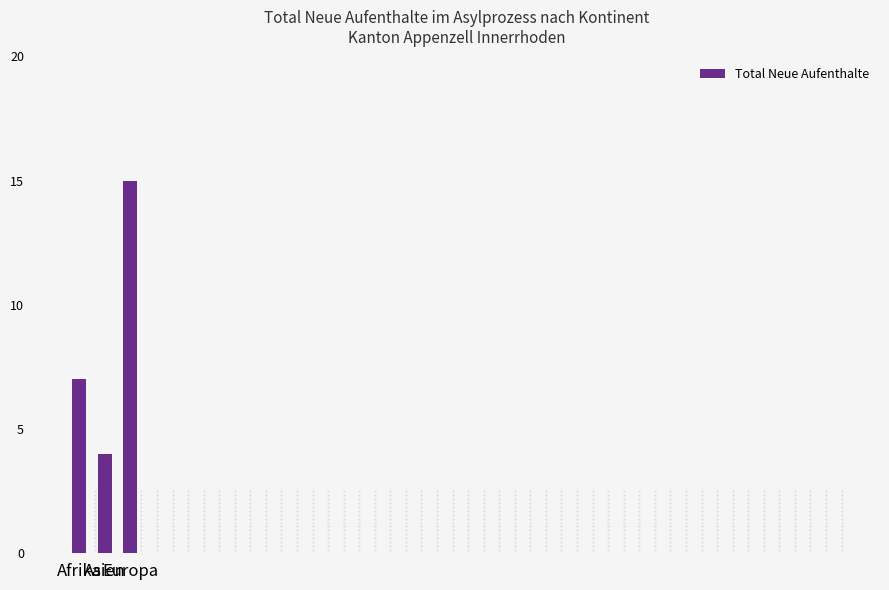

Approximately how many times larger is the value at Europa compared to Afrika?

2.1